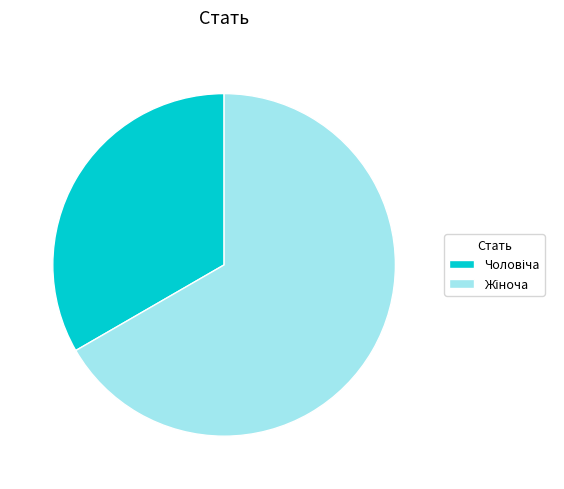

Is there a majority slice in this chart?

Yes